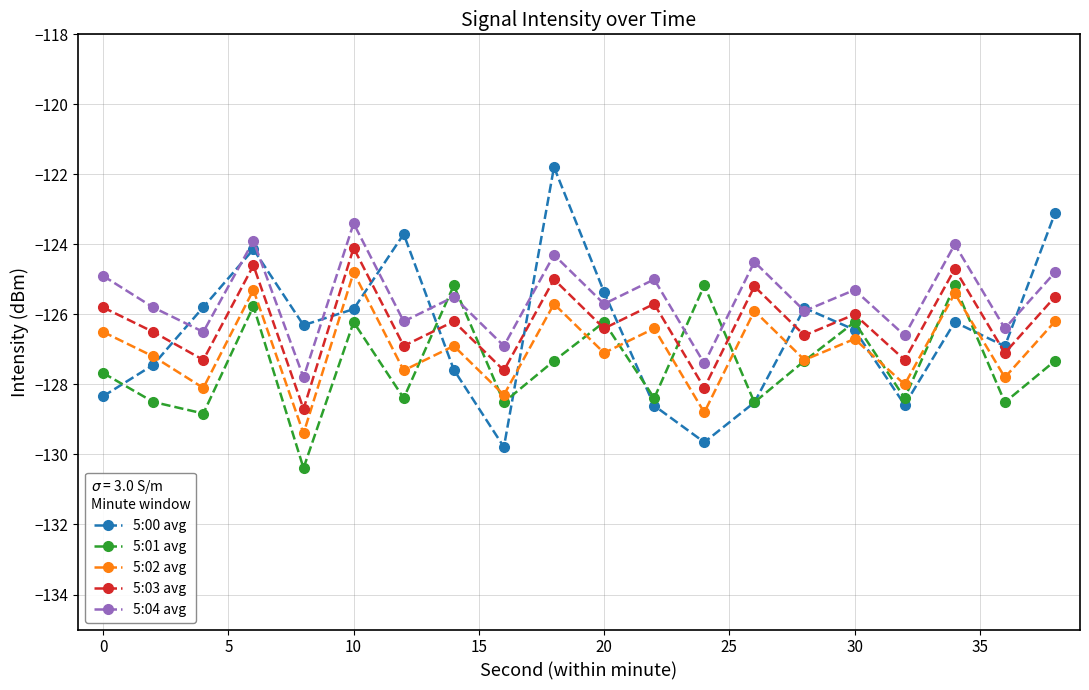

Rank the series by their maximum value, from lowest to highest.

5:01 avg, 5:02 avg, 5:03 avg, 5:04 avg, 5:00 avg